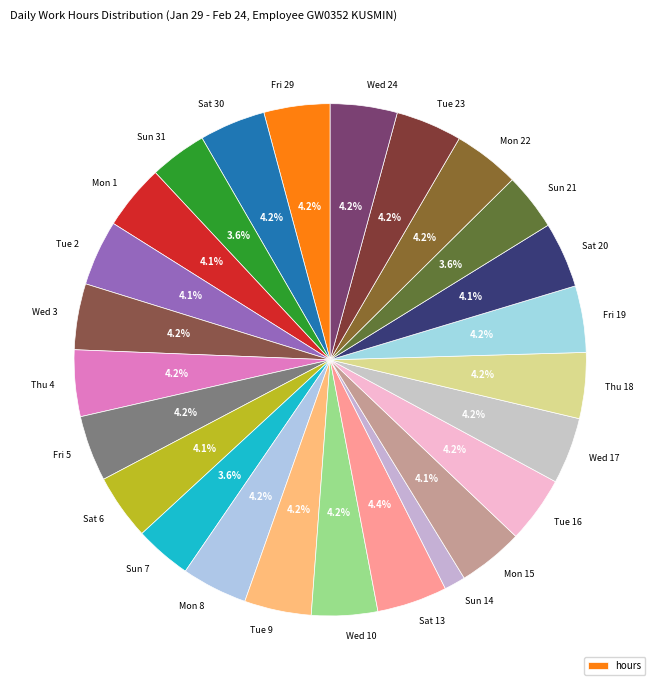

Rank the categories by value from highest to lowest.

Sat 13, Tue 9, Wed 24, Tue 16, Wed 17, Fri 19, Thu 4, Mon 22, Tue 23, Fri 29, Wed 10, Sat 30, Wed 3, Fri 5, Mon 8, Thu 18, Sat 20, Tue 2, Sat 6, Mon 15, Mon 1, Sun 31, Sun 21, Sun 7, Sun 14